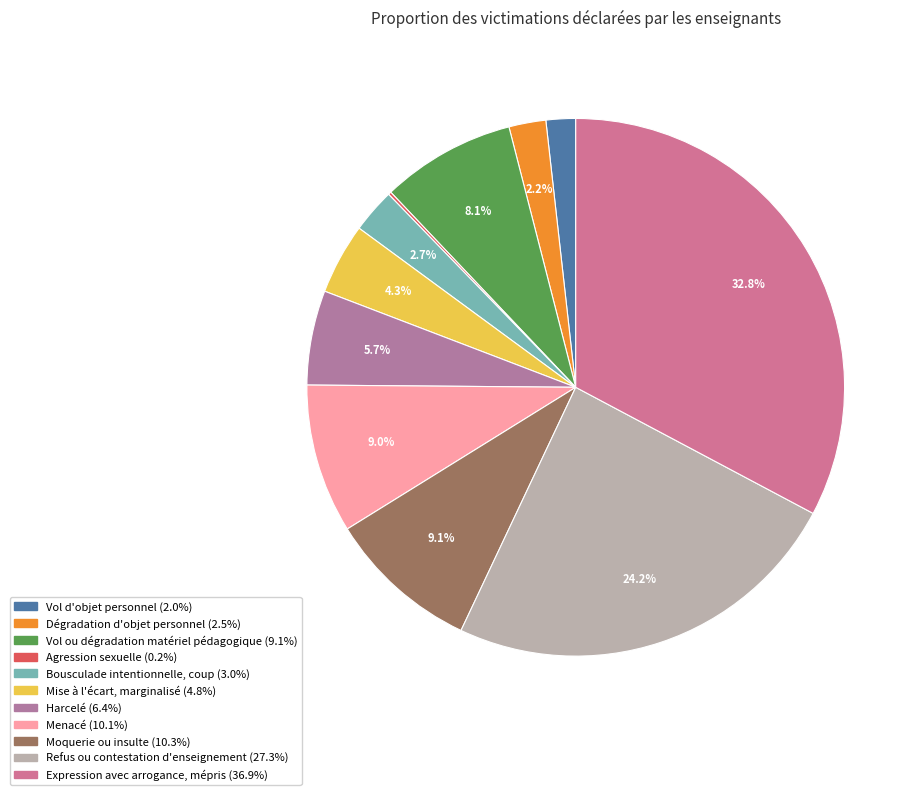

To the nearest percent, what portion does Vol d'objet personnel represent?

2%